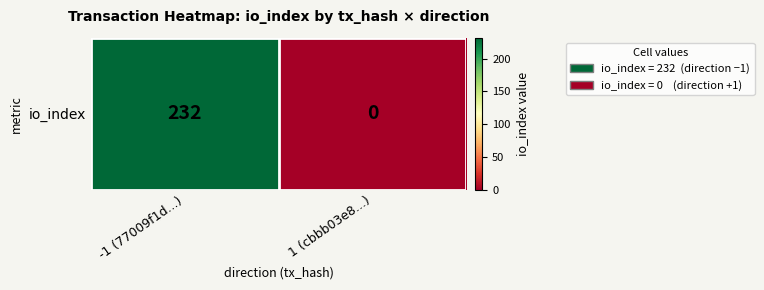

Reading left to right, extract all data points from this chart.

232	0